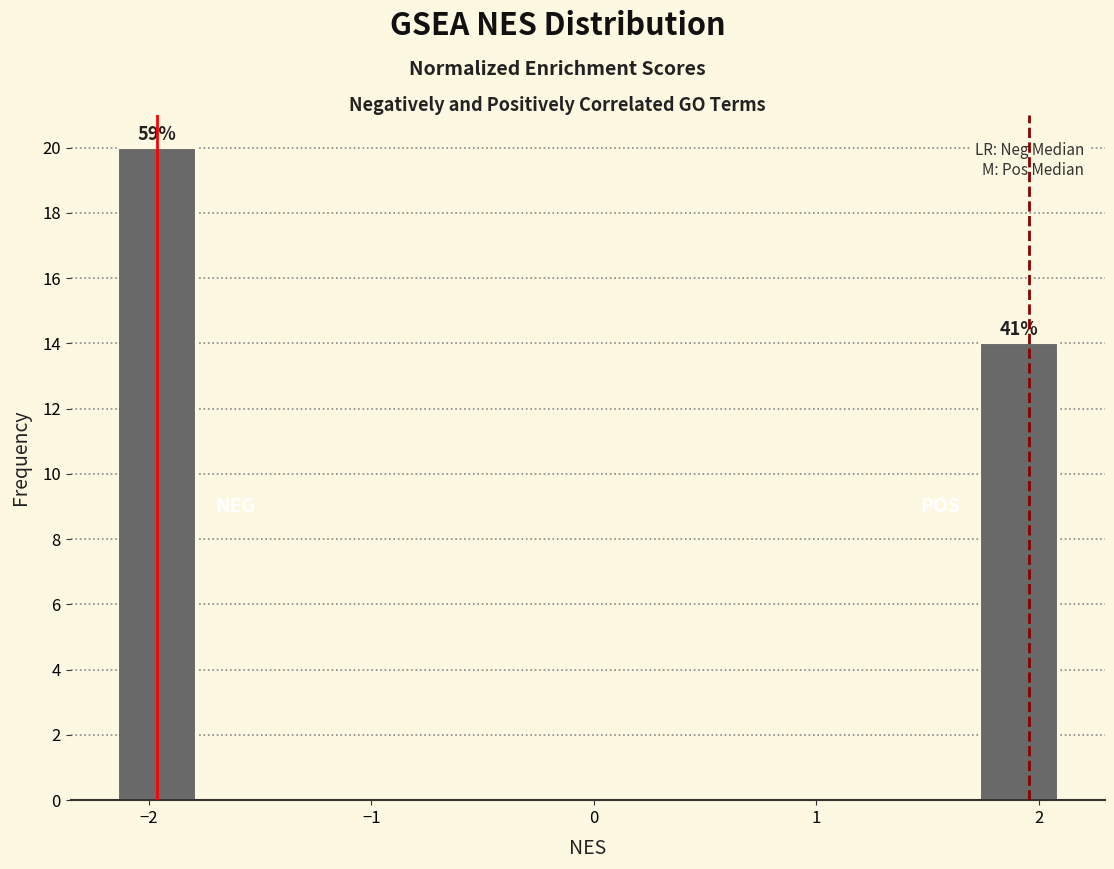

Around what value on the x-axis is the tallest bar? Give the approximate position of its centre, as read against the axis.

-2.0